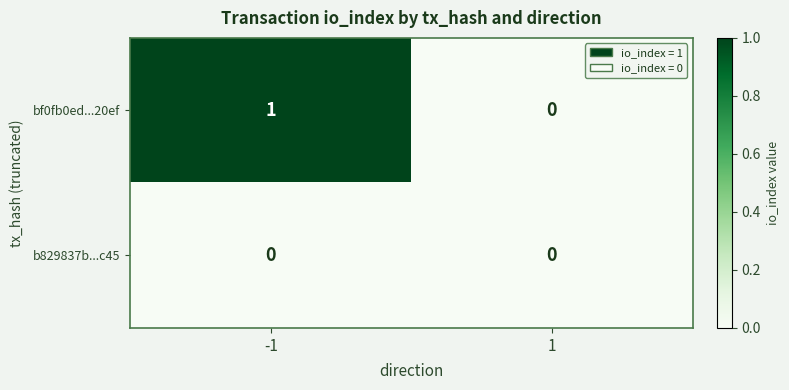

Which series changed the most between -1 and 1?

bf0fb0ed...20ef